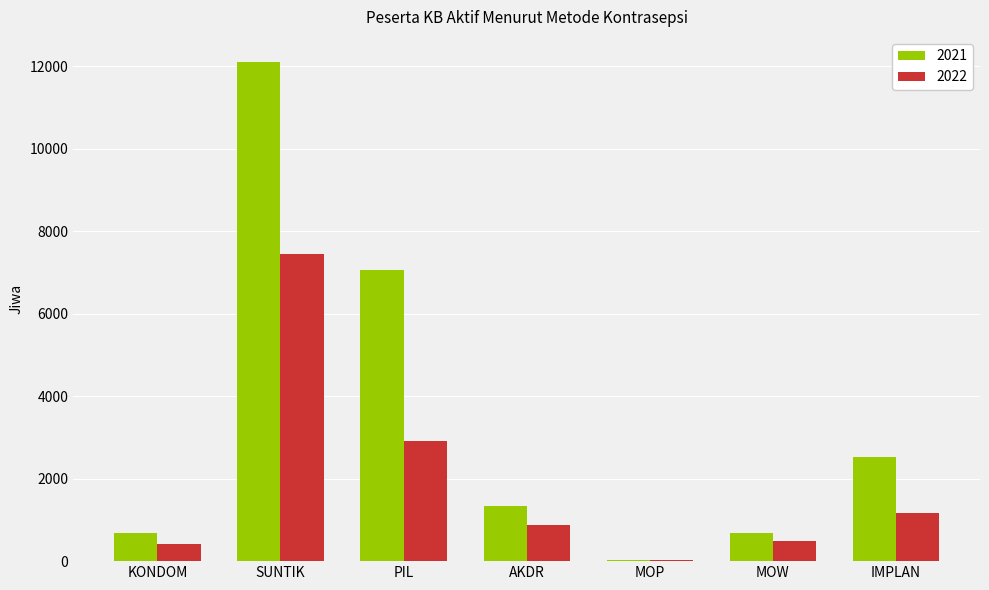

Does the chart contain stacked bars?

No